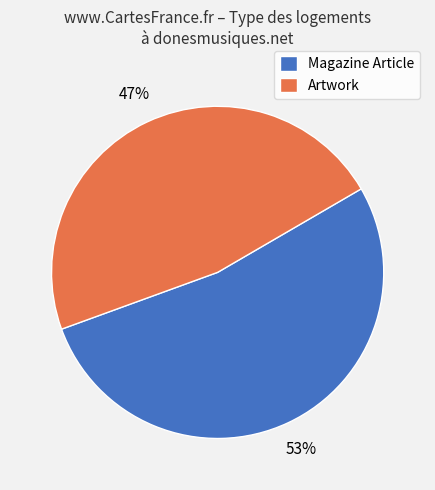

Is there any slice that represents more than half of the pie?

Yes